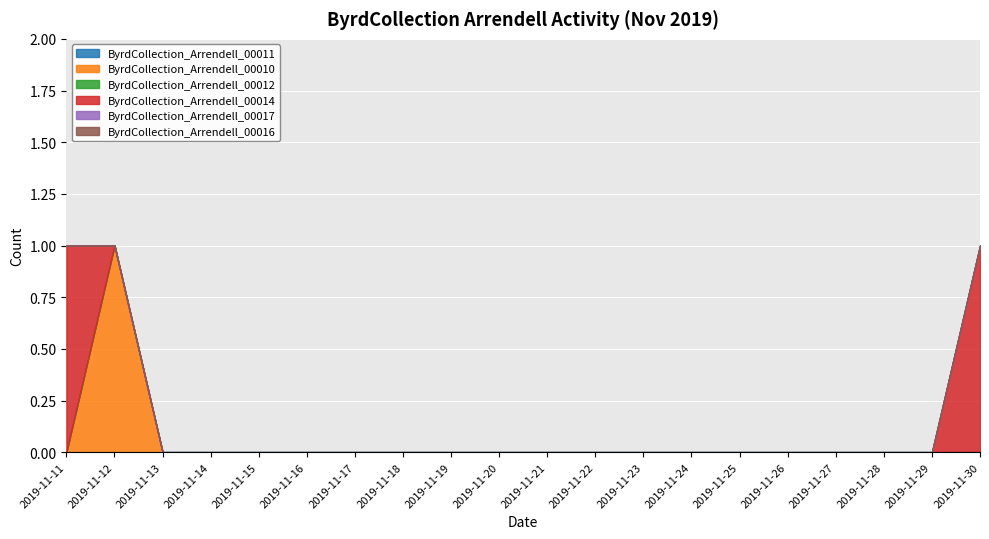

What are all the series names shown in the legend?

ByrdCollection_Arrendell_00011, ByrdCollection_Arrendell_00010, ByrdCollection_Arrendell_00012, ByrdCollection_Arrendell_00014, ByrdCollection_Arrendell_00017, ByrdCollection_Arrendell_00016